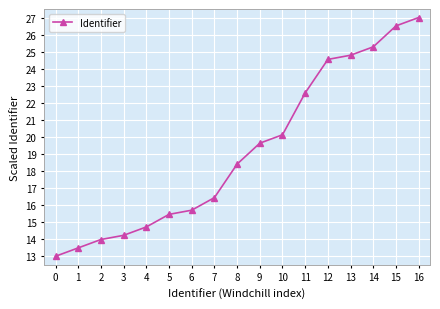

What is the value of the 11th point from the left?

20.1